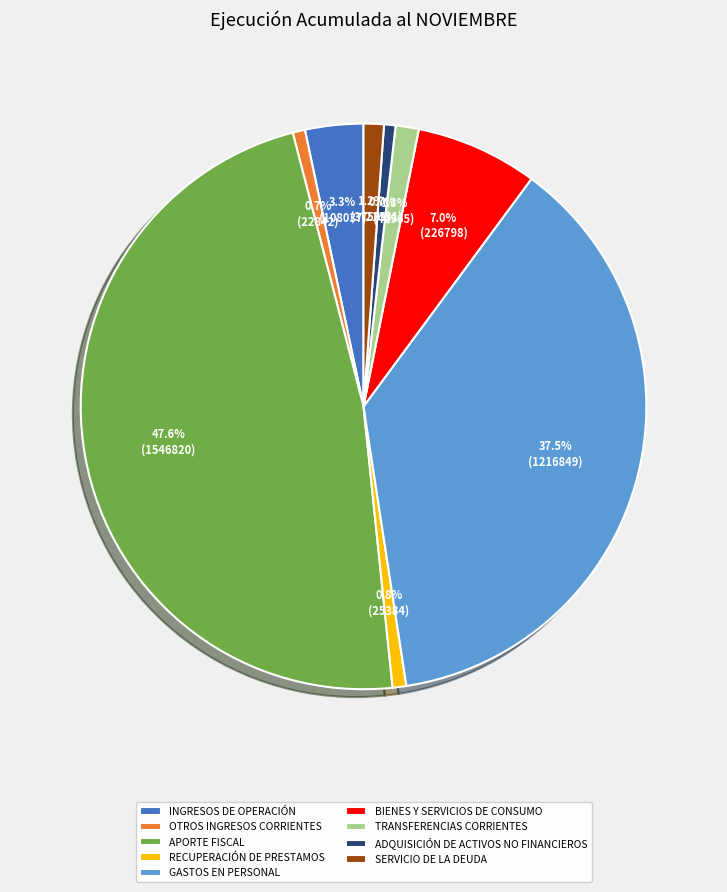

Which category has the biggest portion of the pie?

APORTE FISCAL